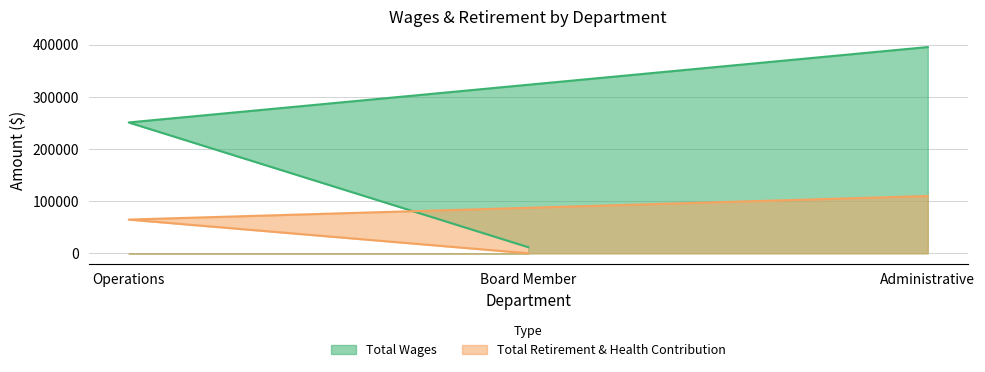

Between Administrative and Board Member, which series saw the biggest shift?

Total Wages